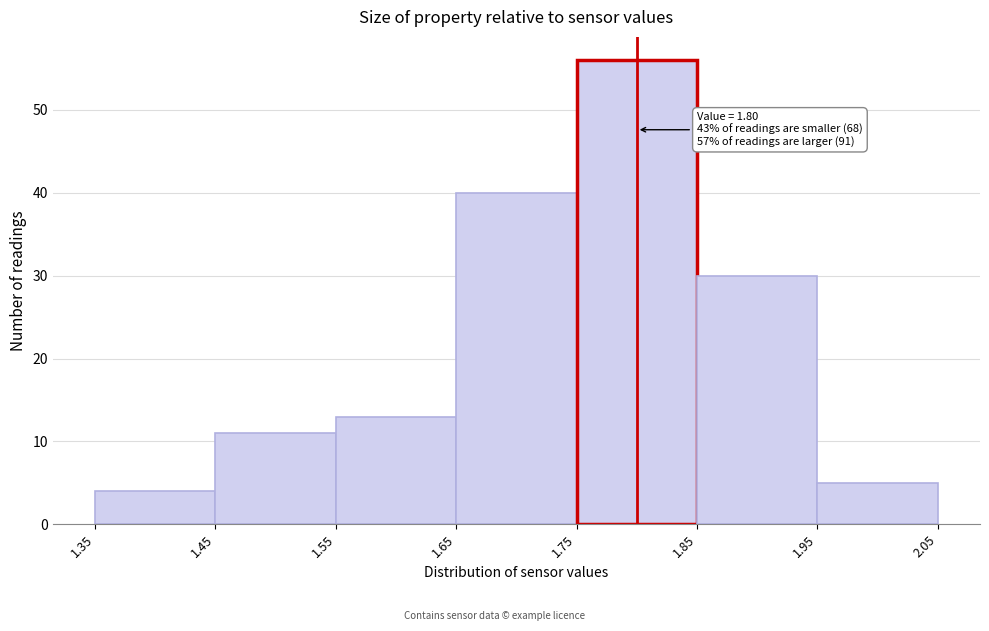

Which range on the x-axis has the tallest bar?

1.75 to 1.85